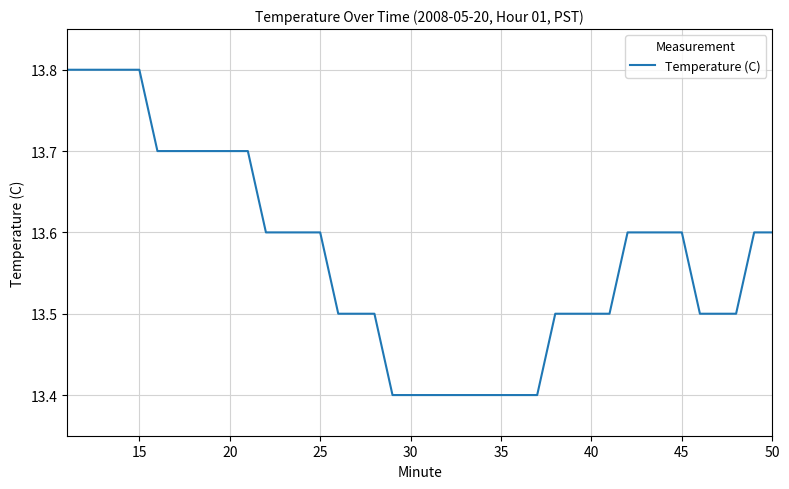

What is the smallest value displayed?

13.4